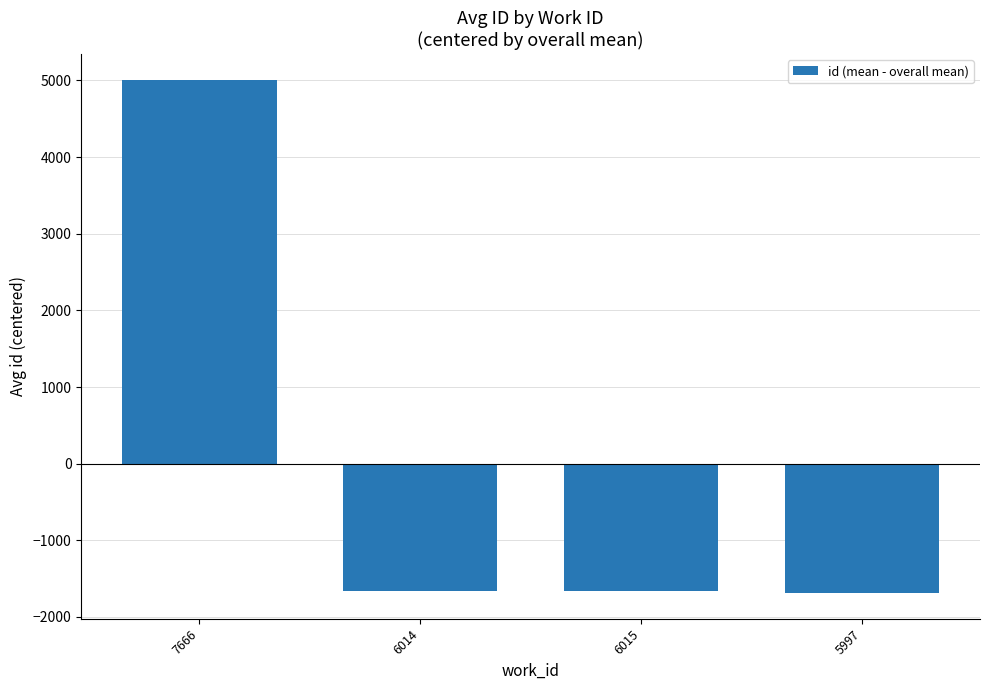

Which label corresponds to the largest value in the chart?

7666